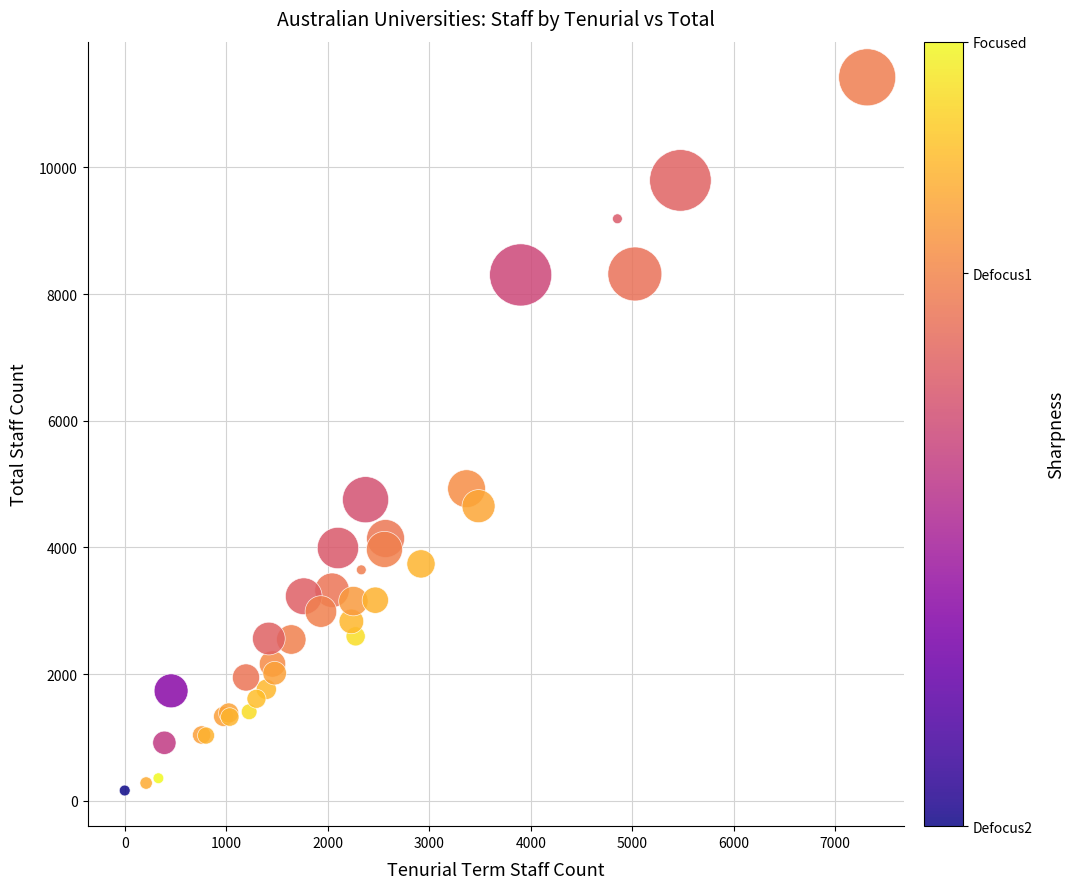

What Y value in the scatter plot is closest to 5792?

4927